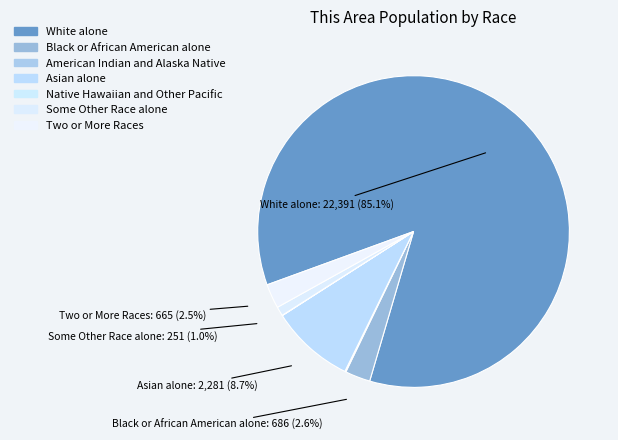

True or false: White alone accounts for 94% of the total.

False